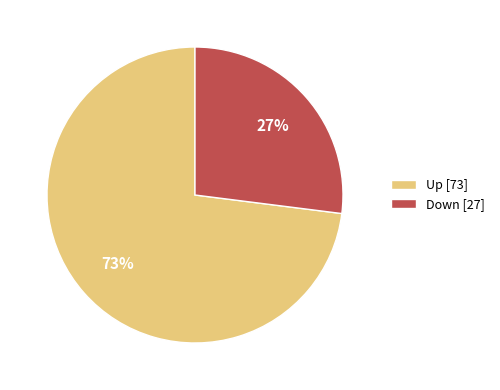

To the nearest percent, what is the difference between the Down and Up slice percentages?

46%